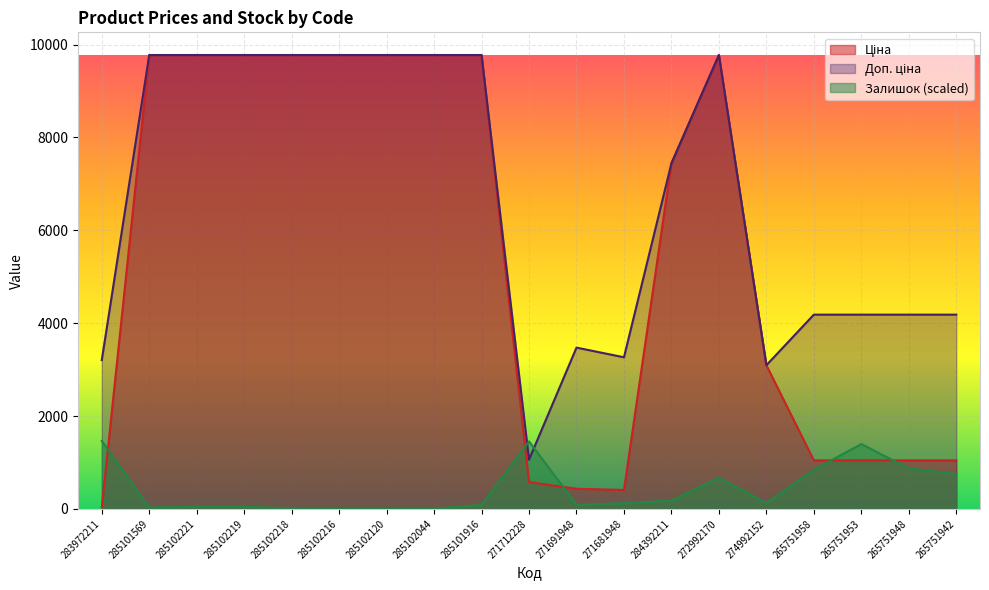

How many lines are shown in the chart?

3